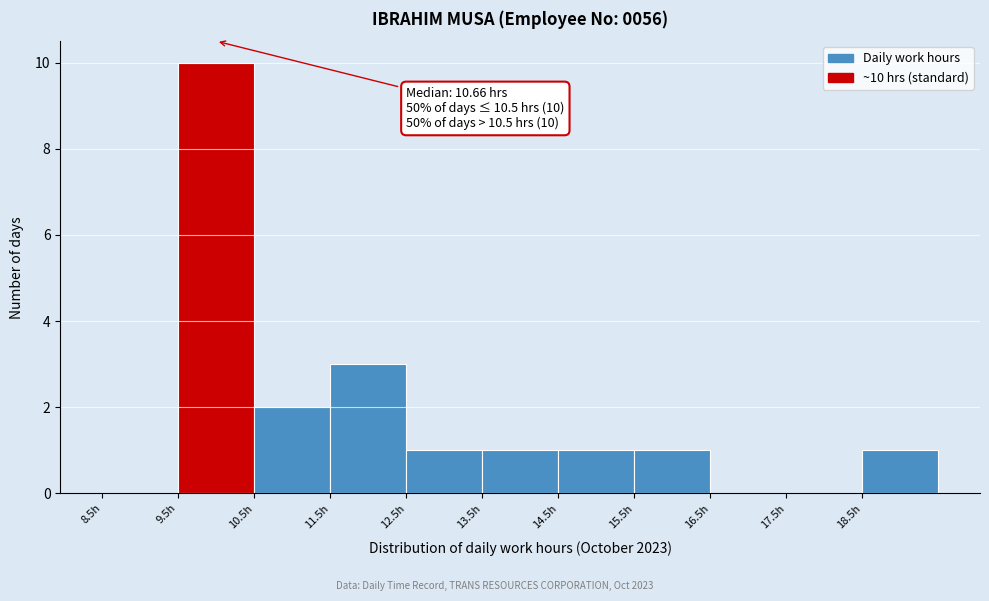

Over which range of the x-axis is the bar tallest?

9.5 to 10.5